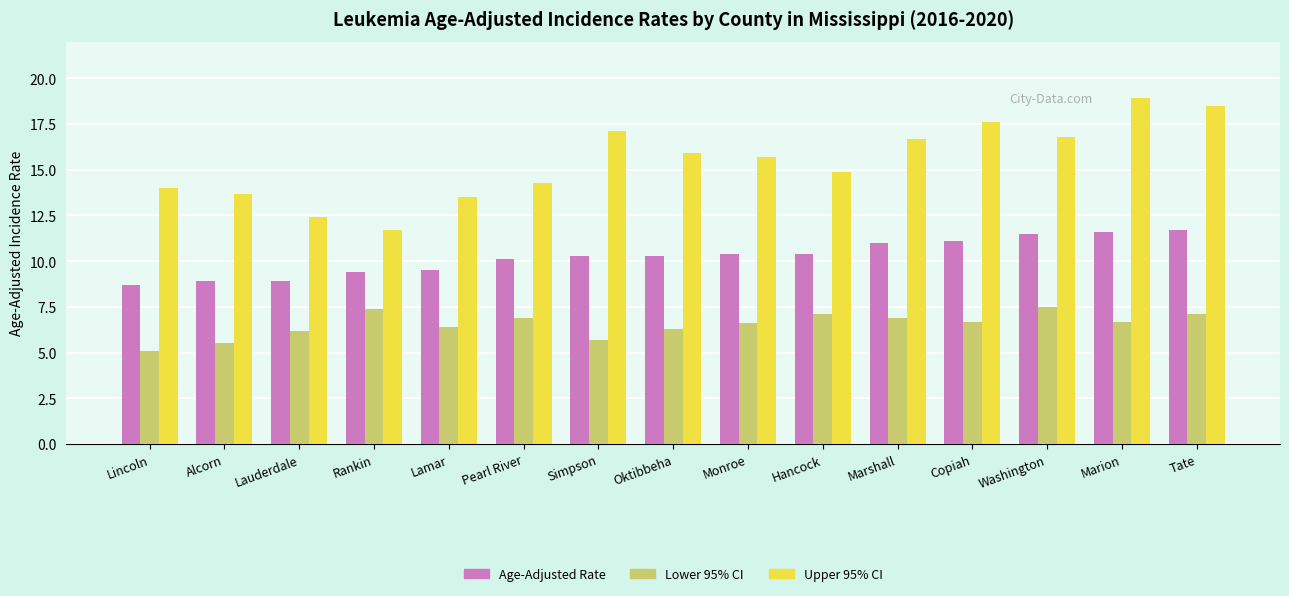

How many bars are there in total?

45